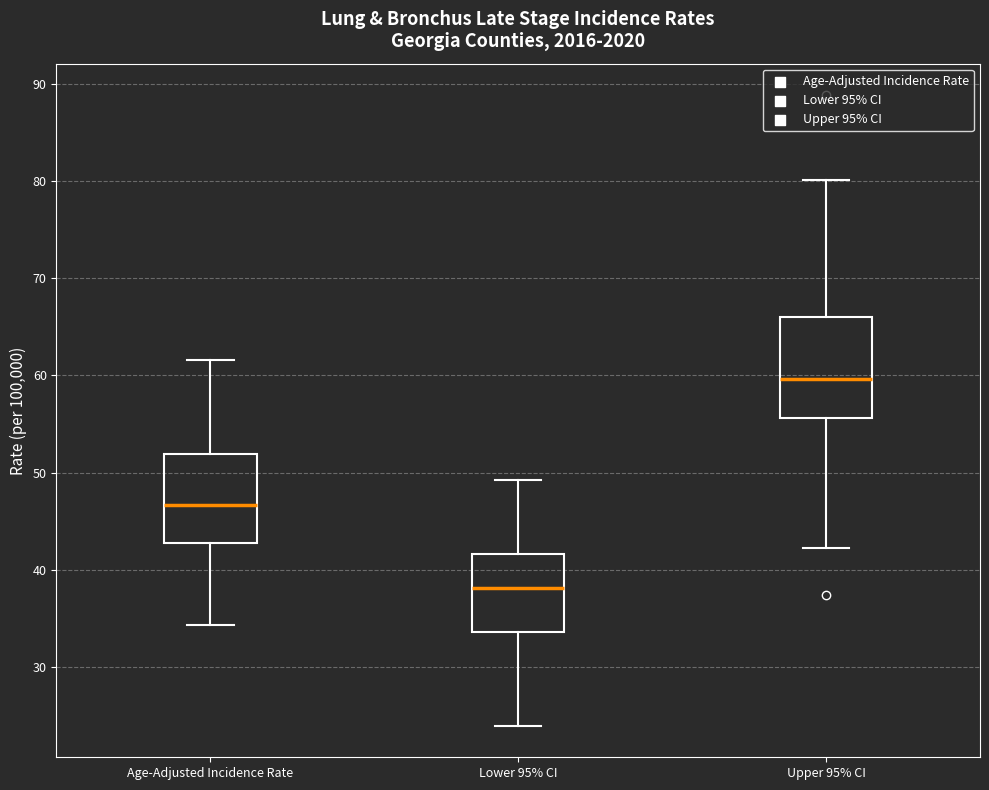

Reading left to right, transcribe this box plot: for each box, give where its median line is, the range the box spans, and where its two whiskers end, as read against the y-axis. The values are not printed on the chart, so give them approximately, as read against the axis.

Age-Adjusted Incidence Rate: median 47, box 43 to 52, whiskers 34 to 62
Lower 95% CI: median 38, box 34 to 42, whiskers 24 to 49
Upper 95% CI: median 60, box 56 to 66, whiskers 42 to 80